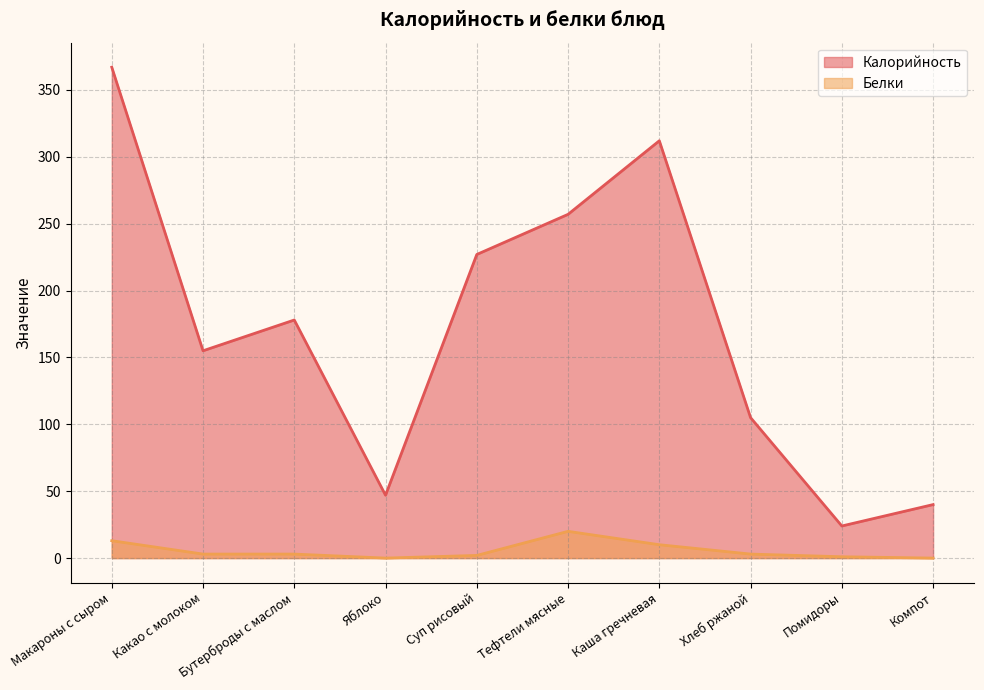

What is the difference between the Калорийность values at Яблоко and Какао с молоком?

108